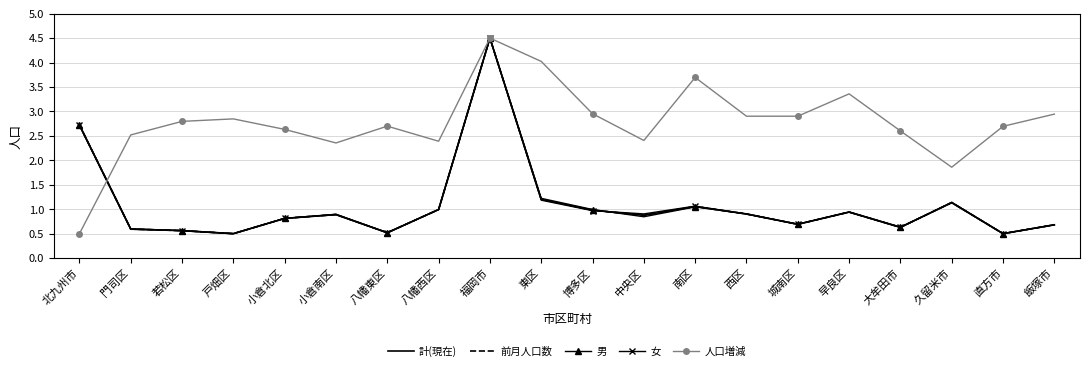

Between which two adjacent categories do 女 and 計(現在) first intersect?

北九州市 and 門司区